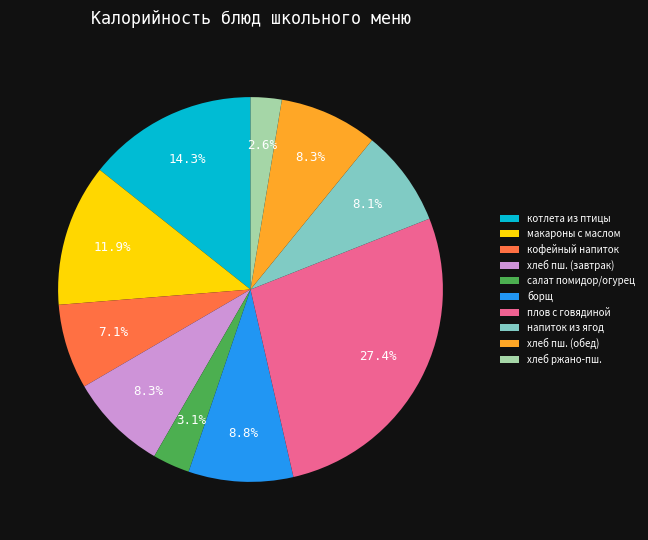

Count the number of slices in the pie.

10